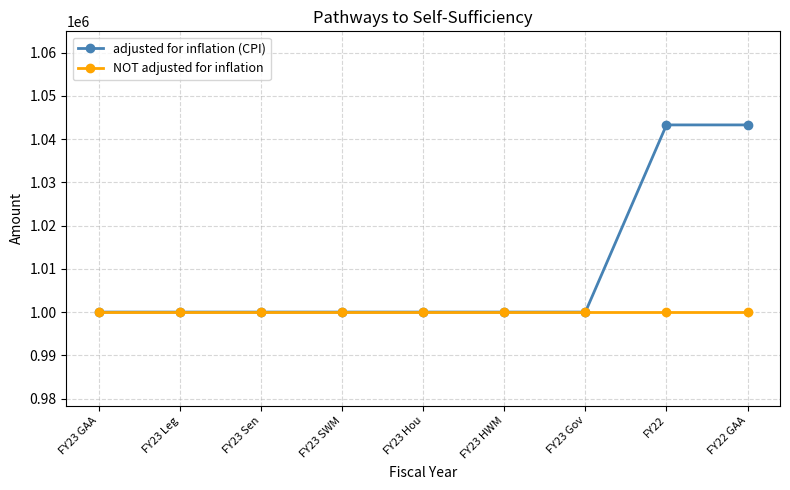

Which series has the largest total across all categories?

adjusted for inflation (CPI)